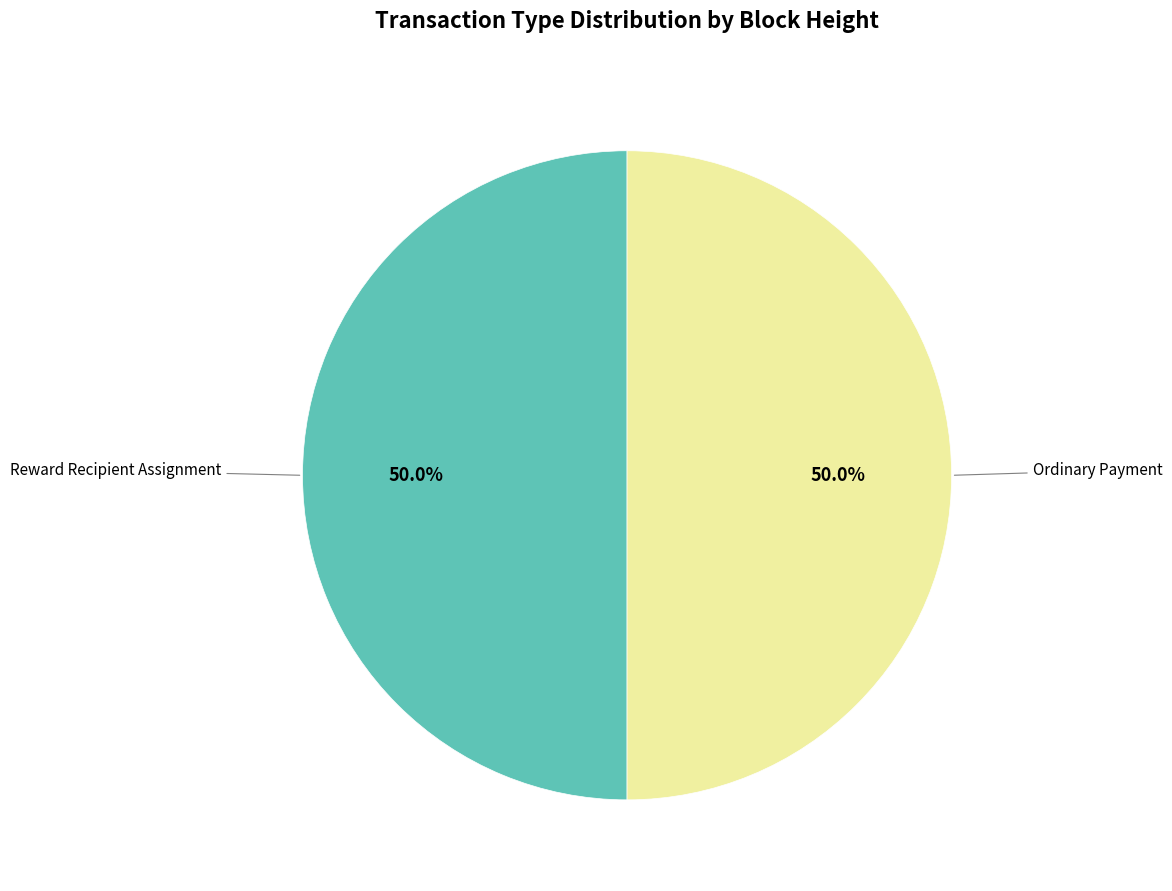

How many slices are in this pie chart?

2